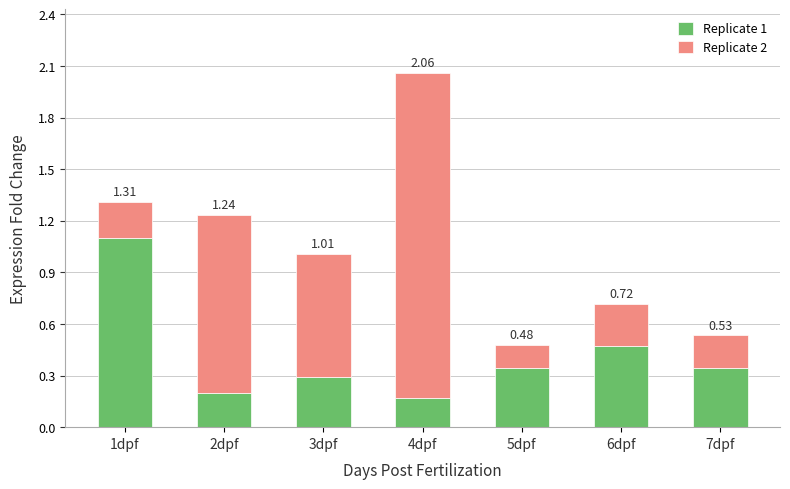

How many bars are there in total?

7